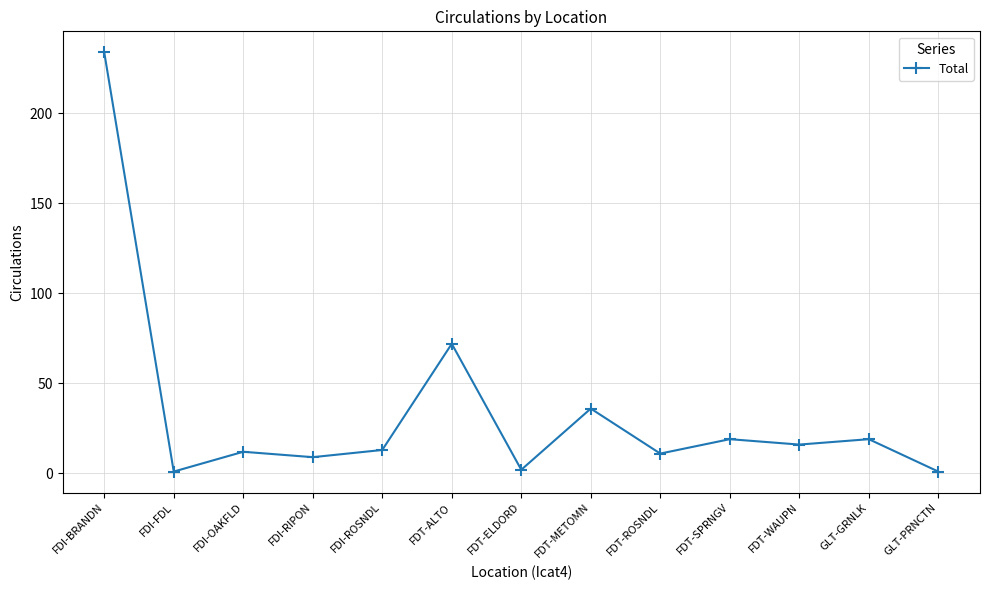

Between FDT-ROSNDL and GLT-GRNLK, which is larger?

GLT-GRNLK